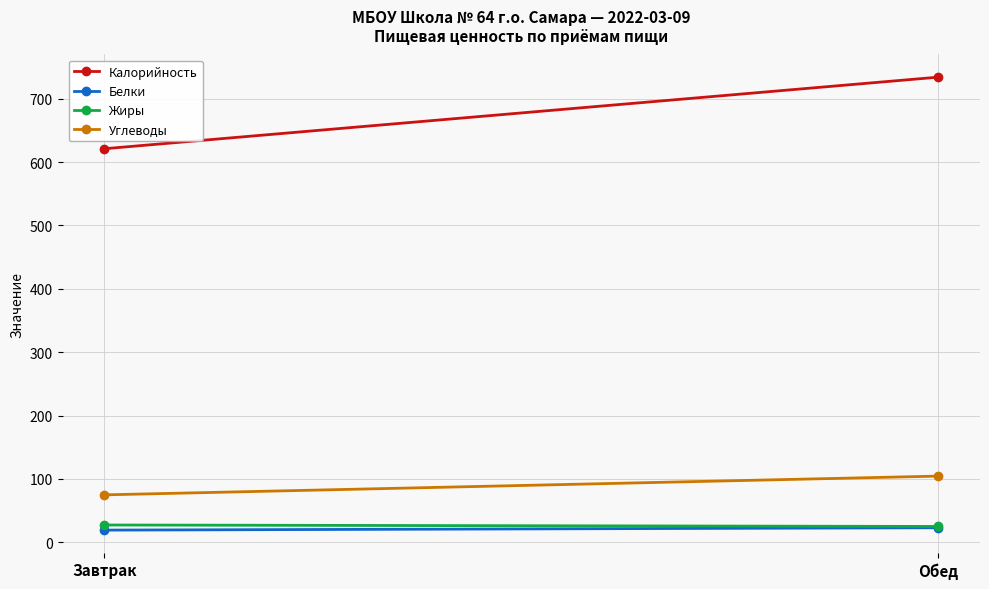

Which series has the widest spread of values?

Калорийность